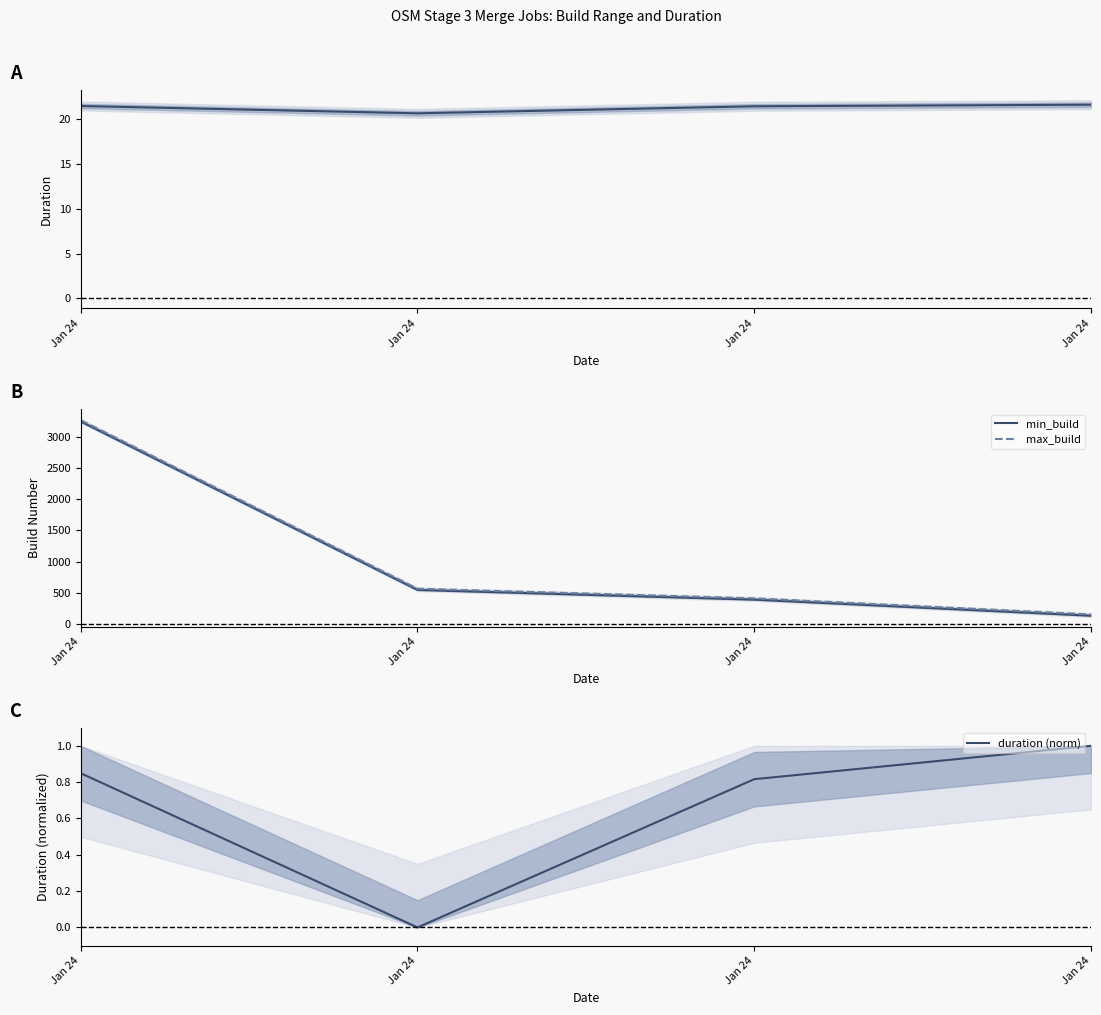

List the series in order of their peak value, highest first.

max_build, min_build, duration, duration (norm)